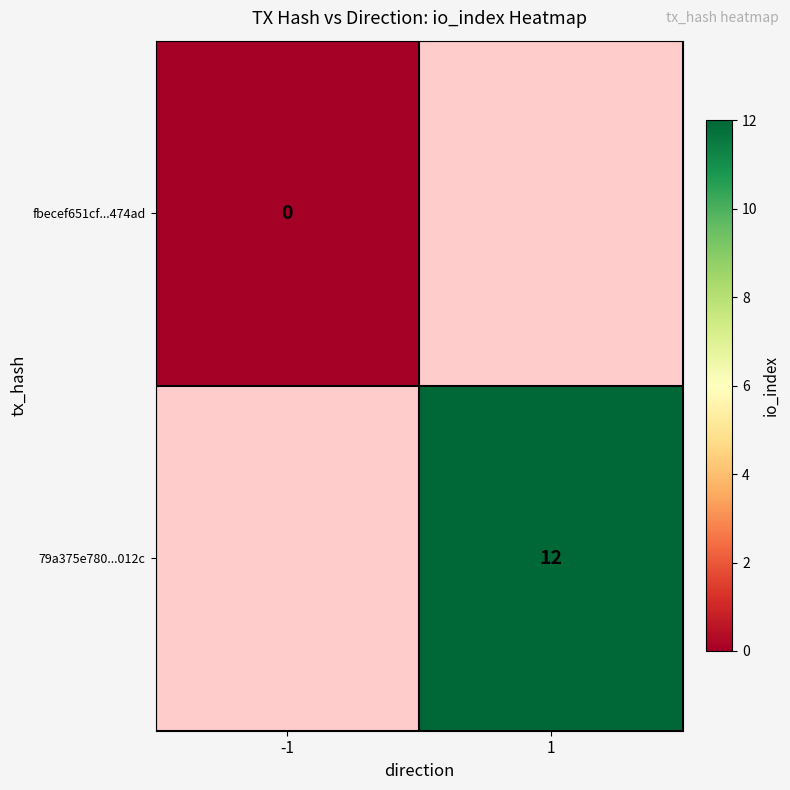

The 79a375e780...012c series shows 20 at 1. True or false?

False